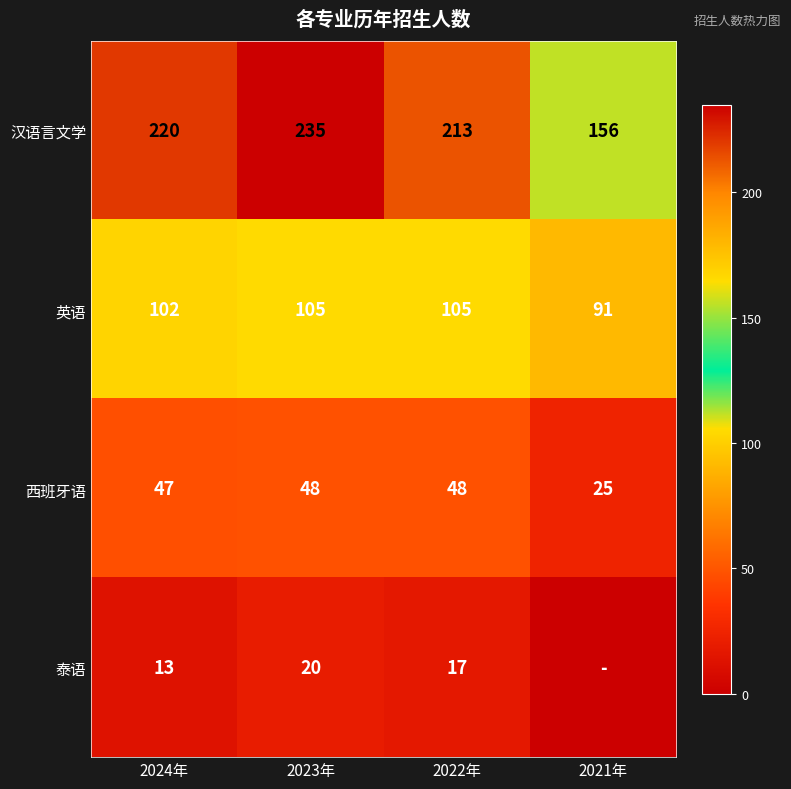

At which label does 英语 reach its minimum?

2021年